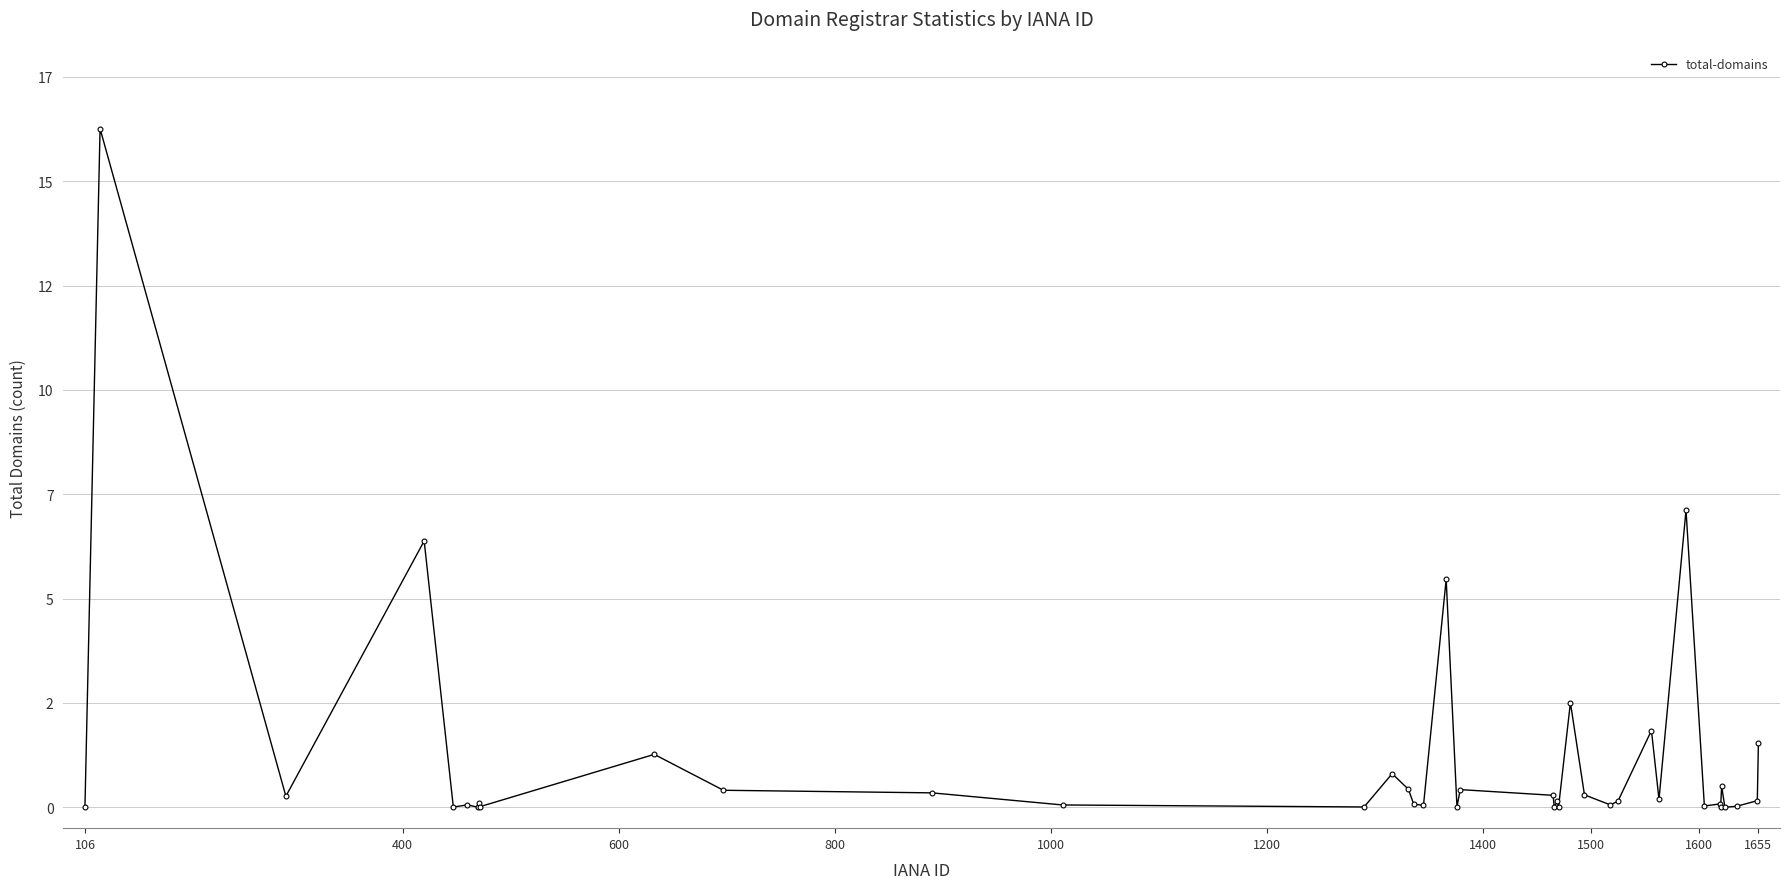

Is this an area chart (filled region under the line)?

No